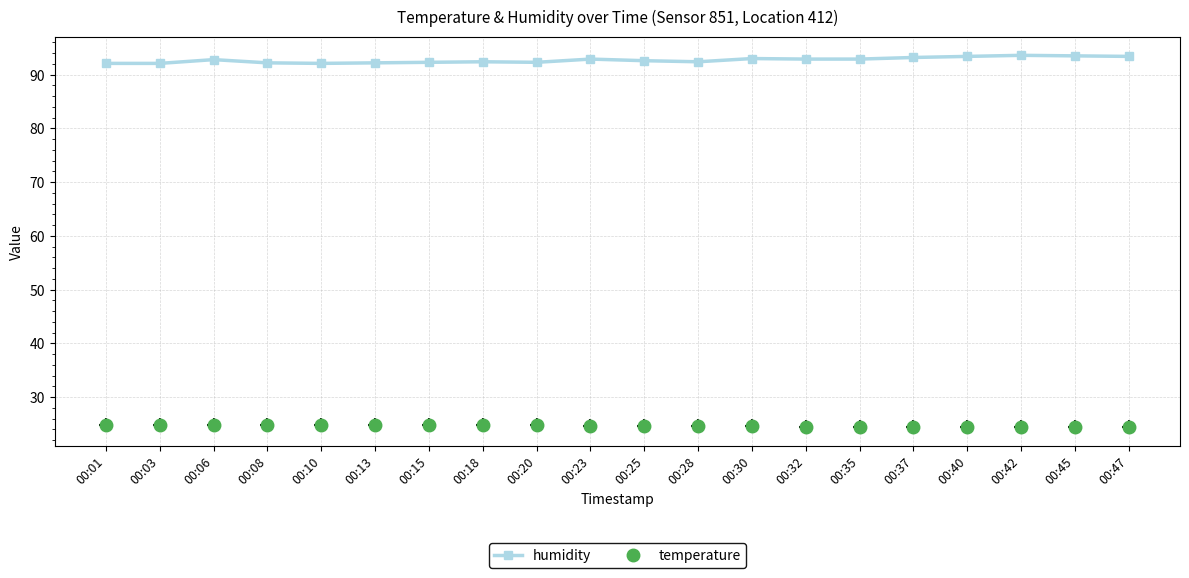

What is the value of the humidity point at the 14th from the left?

92.9